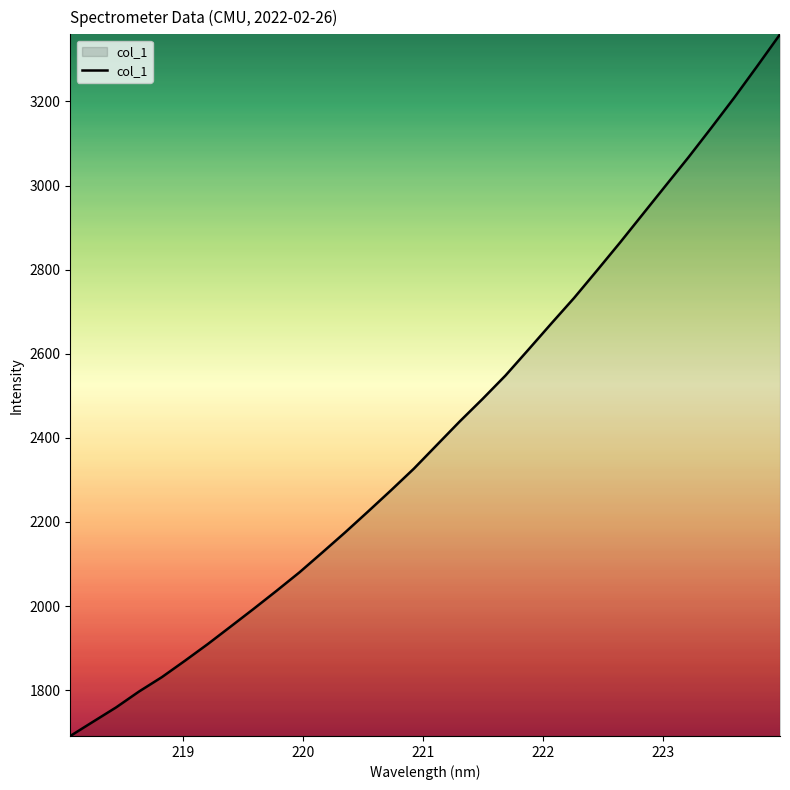

What is the smallest value displayed?

1691.0